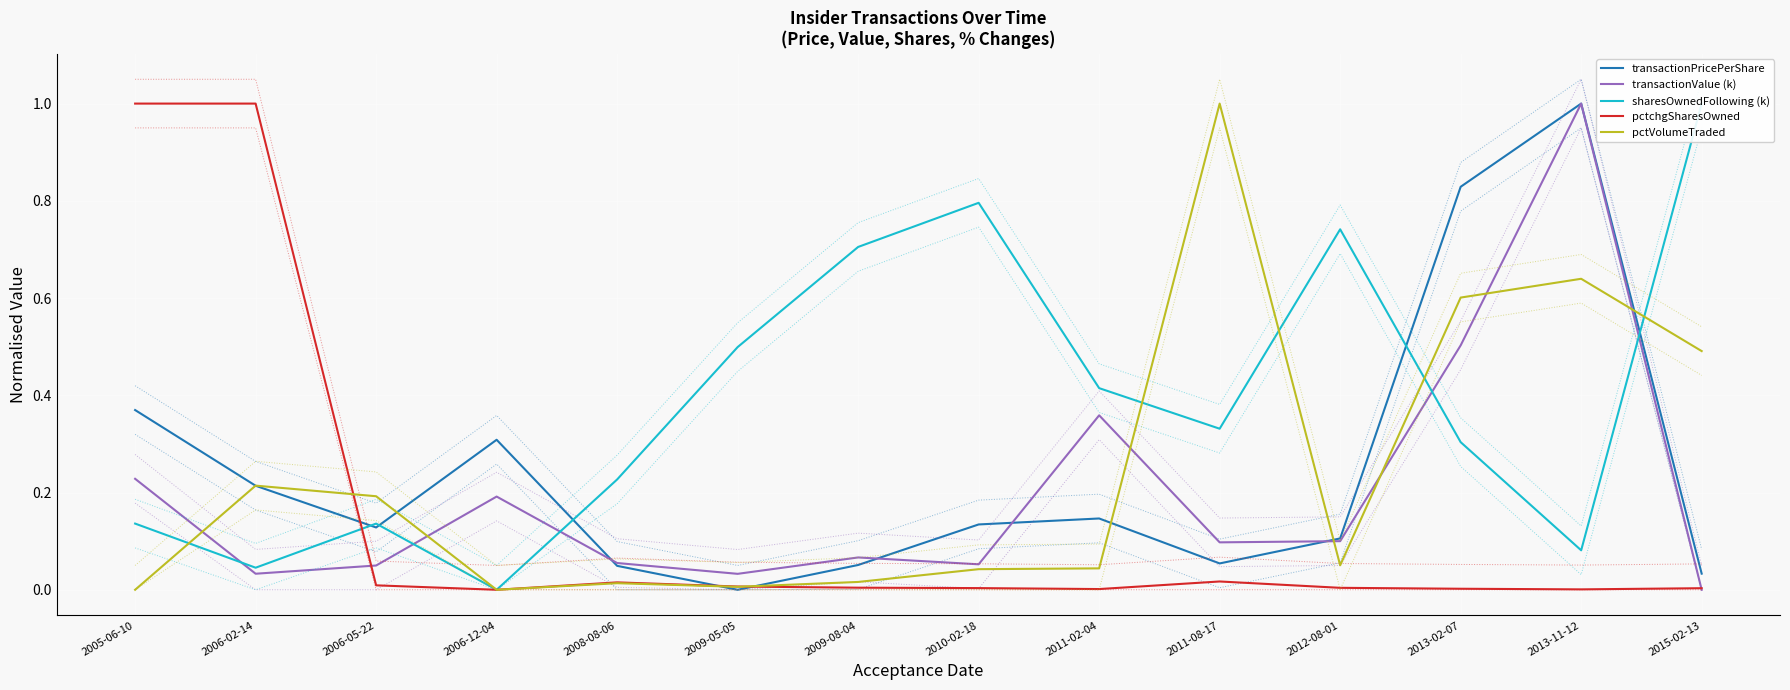

True or false: pctchgSharesOwned has a value of 0.0 at 2010-02-18.

True